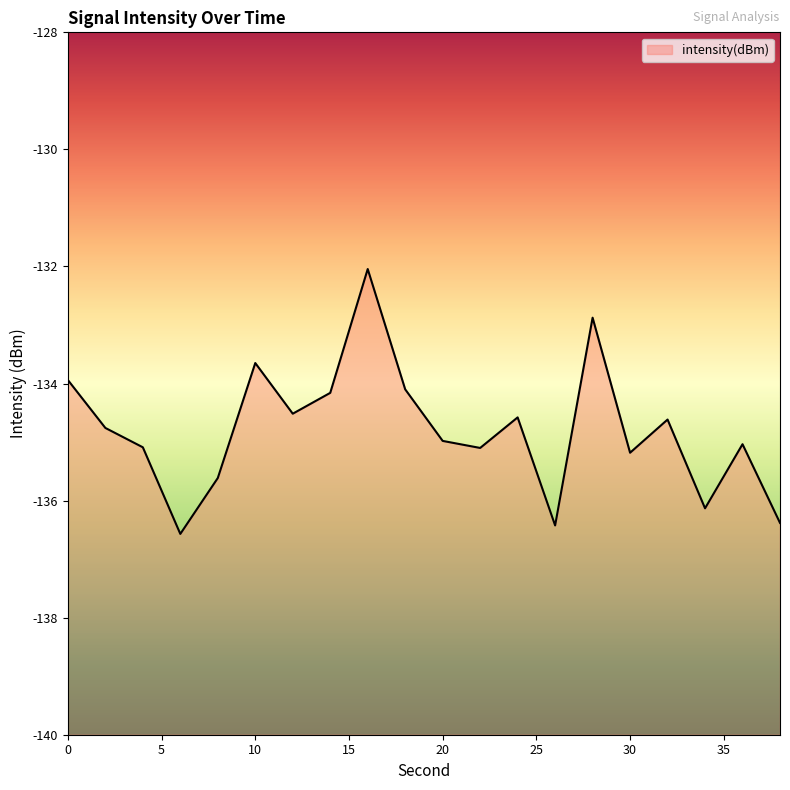

How many lines are shown in the chart?

1